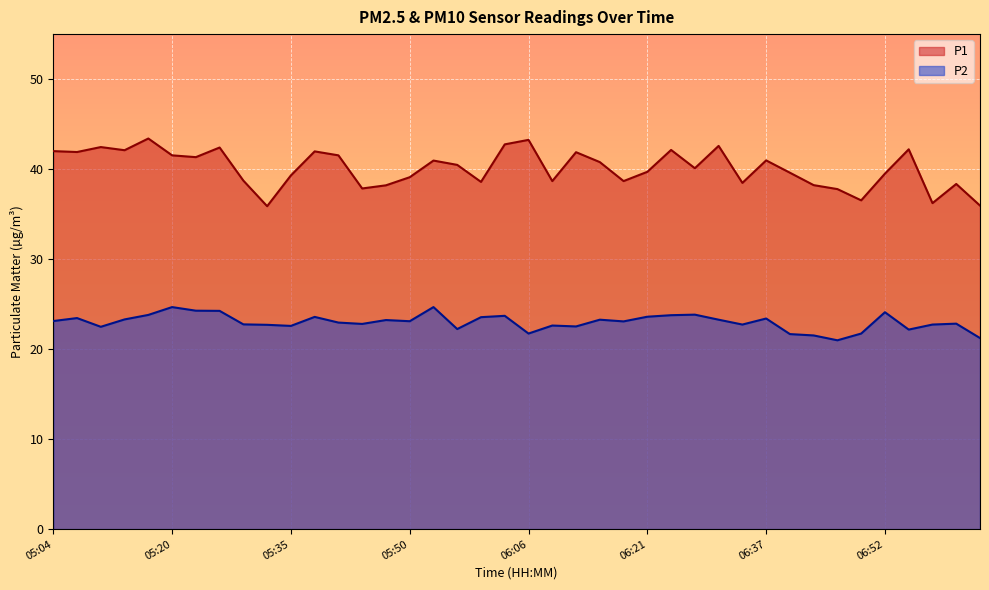

In P2, how many points are lower than both neighbors (excluding endpoints)?

11